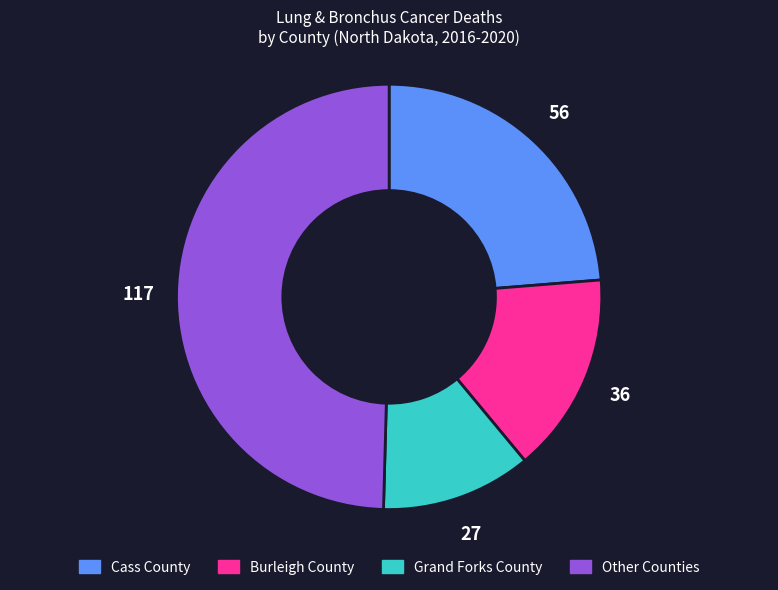

Is there a majority slice in this chart?

No